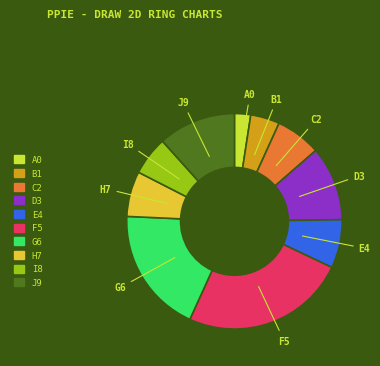

Is there a majority slice in this chart?

No